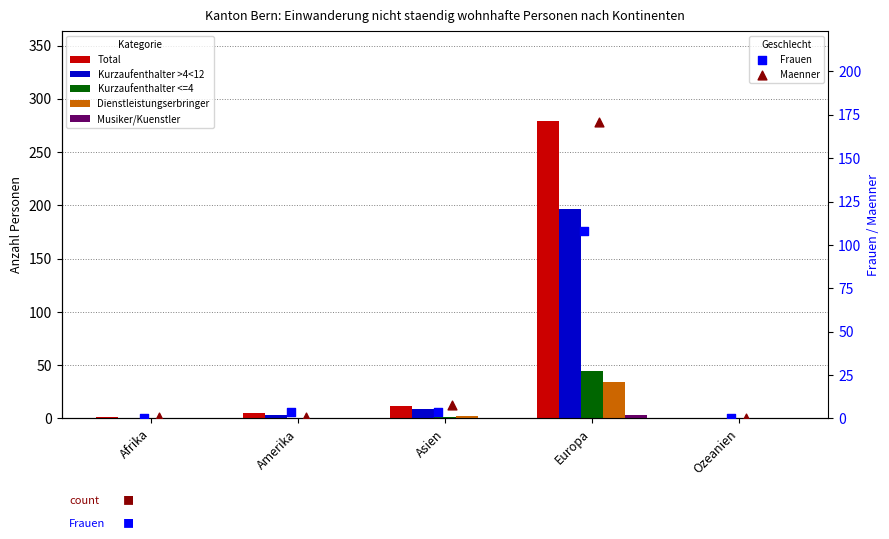

At how many categories does at least one series exceed 73?

1